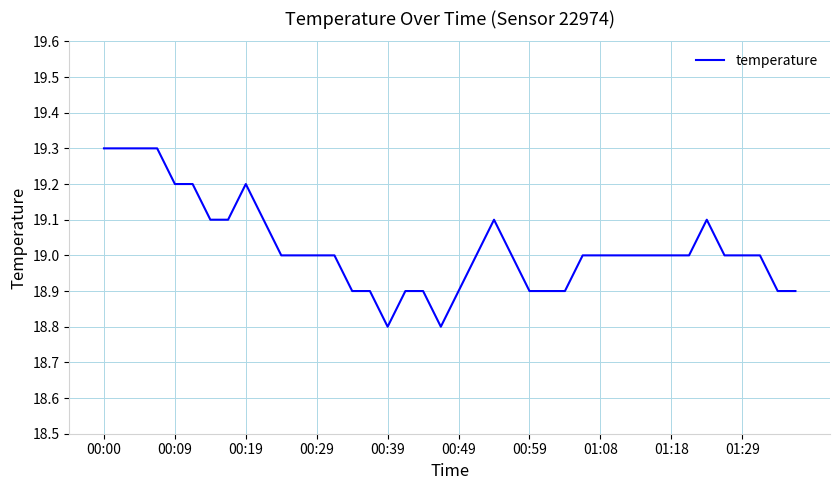

What is the minimum value shown in the chart?

18.8